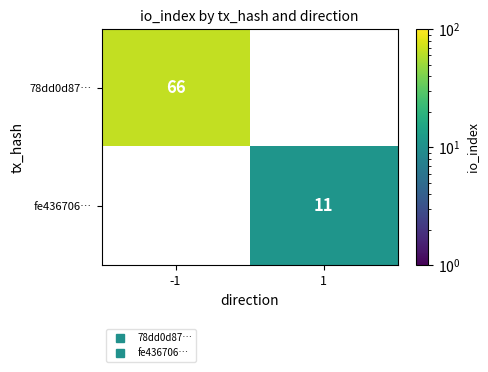

At which label is 78dd0d87… closest to 66?

-1